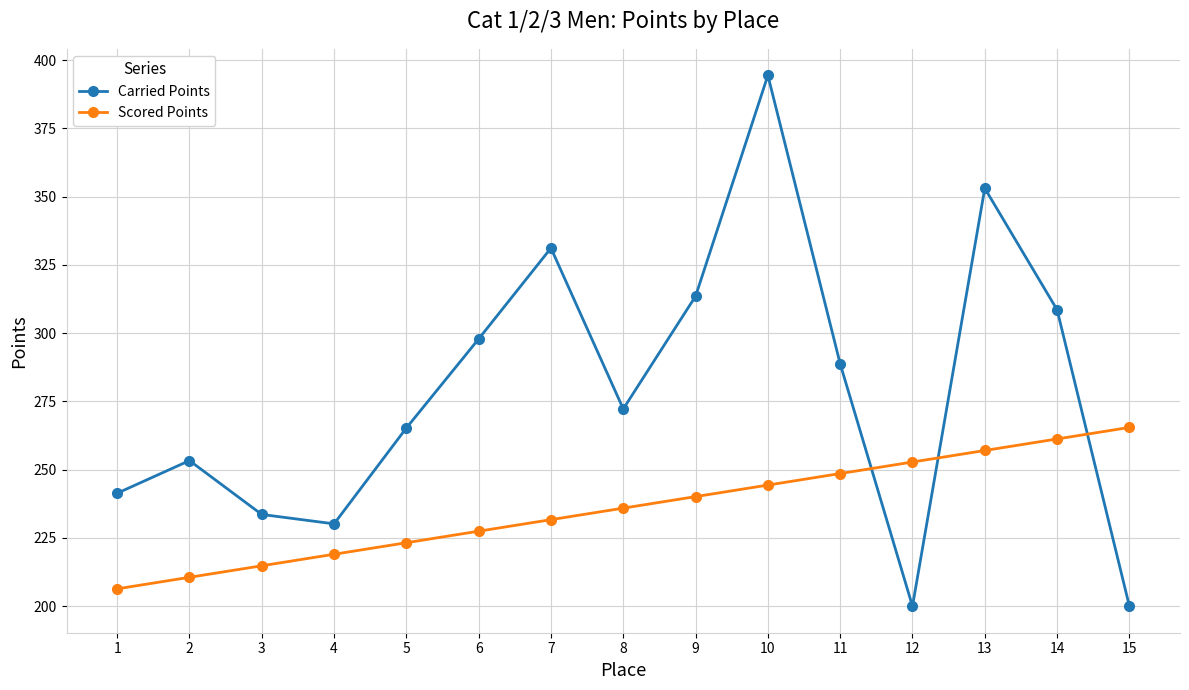

The value of Scored Points at 12 is 252.8. True or false?

True